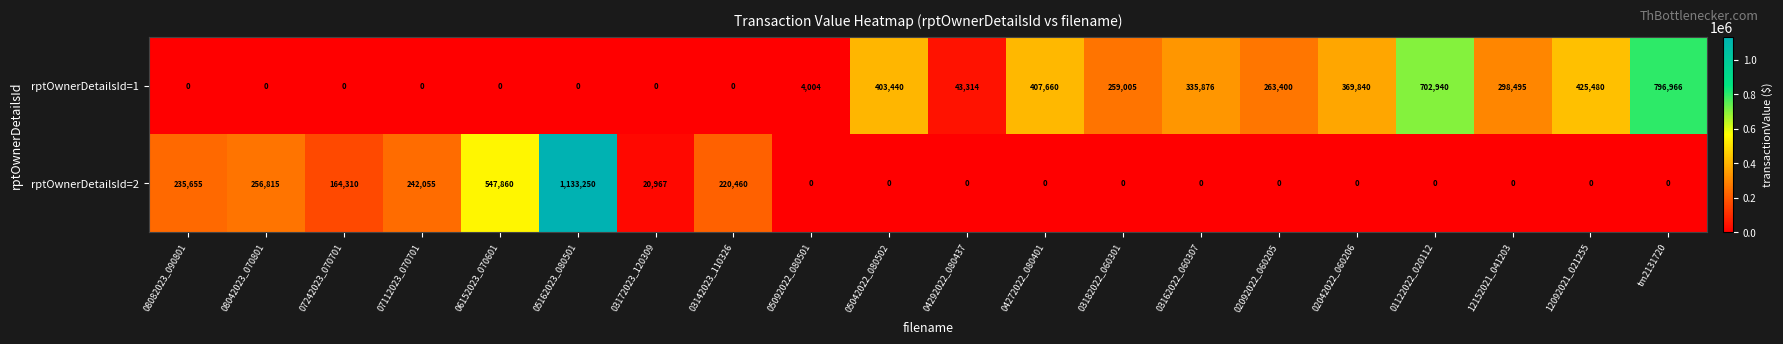

Rank the series by their average value, from lowest to highest.

rptOwnerDetailsId=2, rptOwnerDetailsId=1